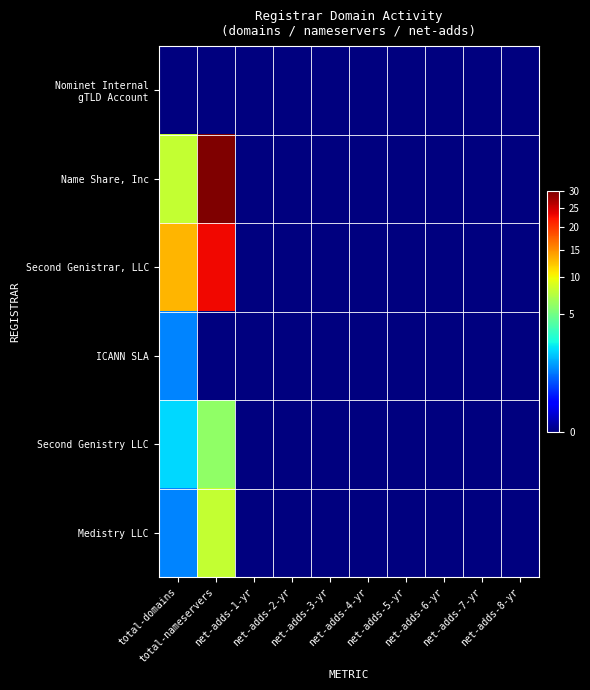

Which series has the largest total across all categories?

Name Share, Inc